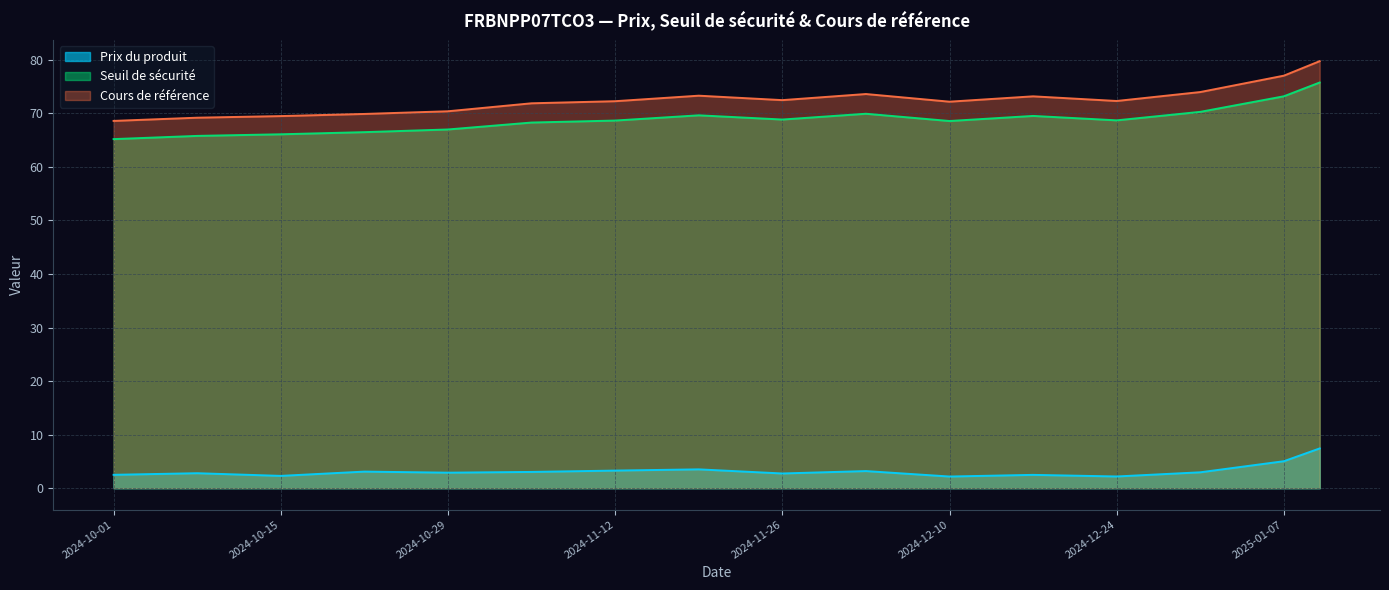

Which series has the largest range (max minus min)?

Cours de référence